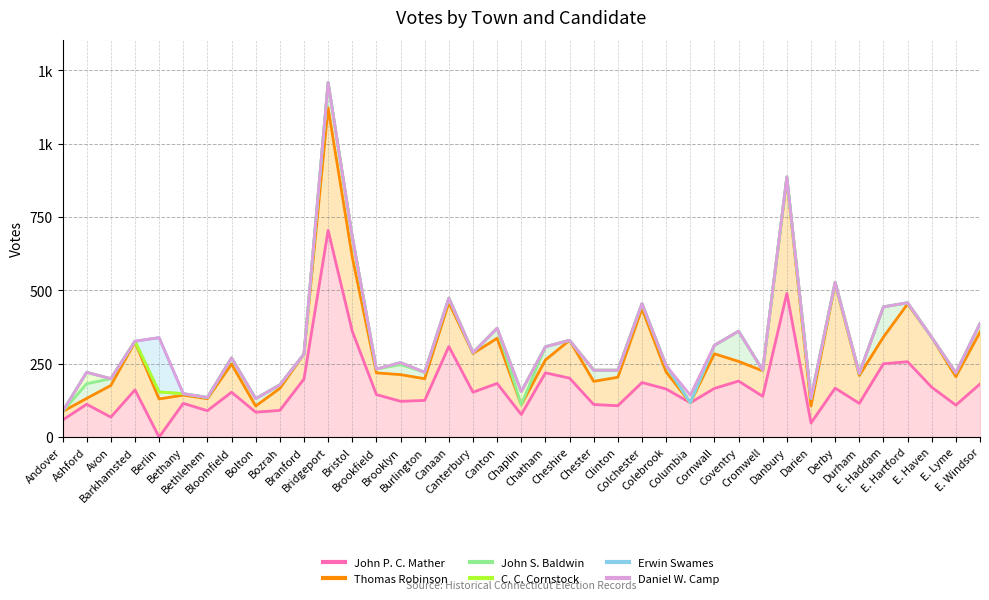

At which category does Erwin Swames reach its first local peak?

Berlin